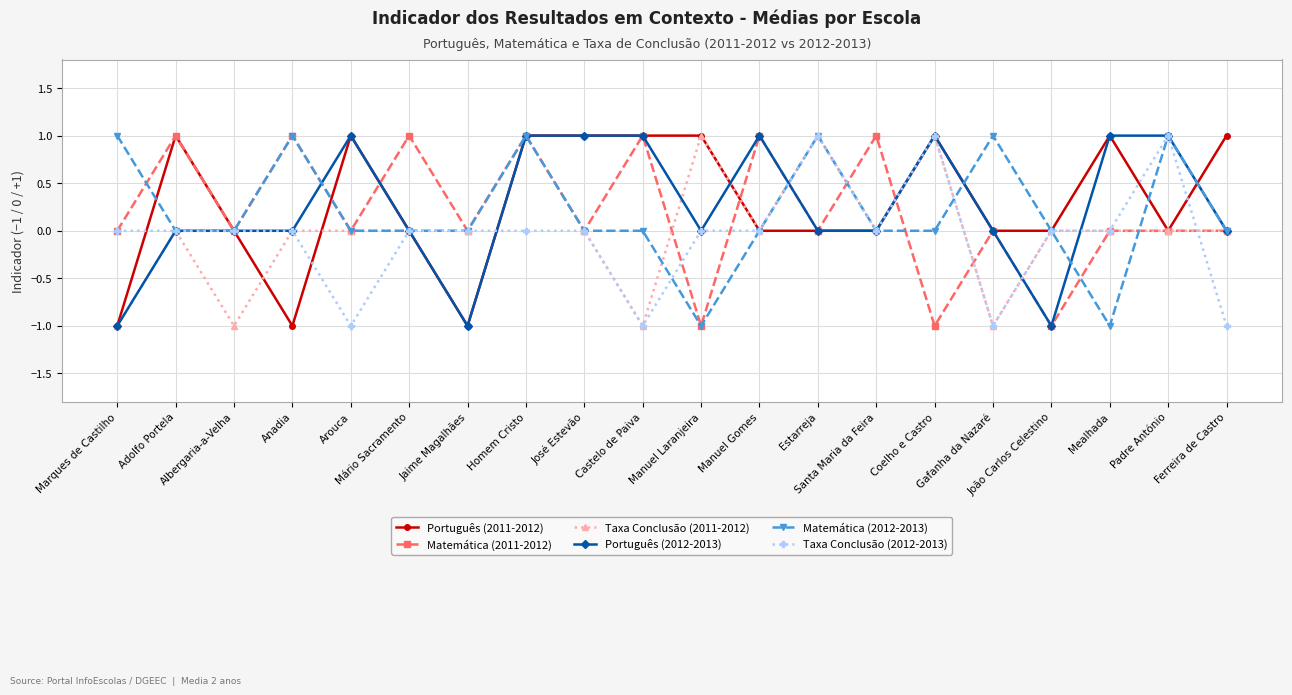

Which series changed the most between Jaime Magalhães and Manuel Laranjeira?

Português (2011-2012)